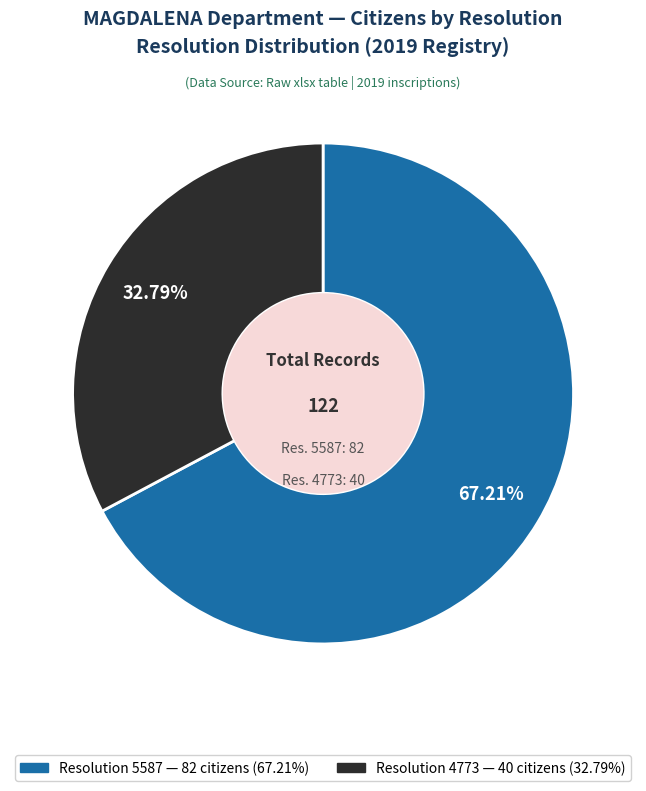

Does any single category account for the majority?

Yes